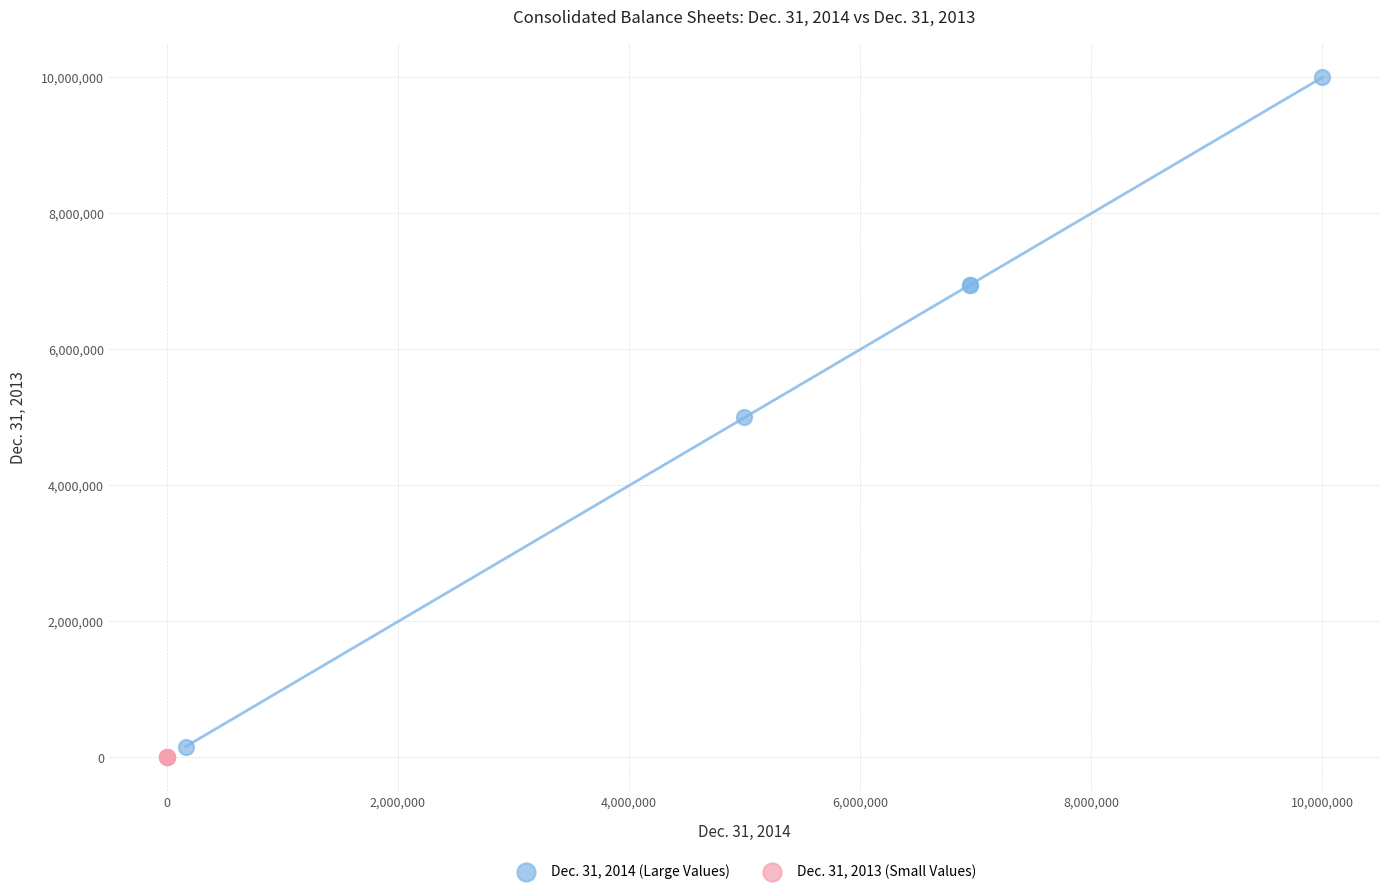

Which series contains the highest Y value?

Dec. 31, 2014 (Large Values)